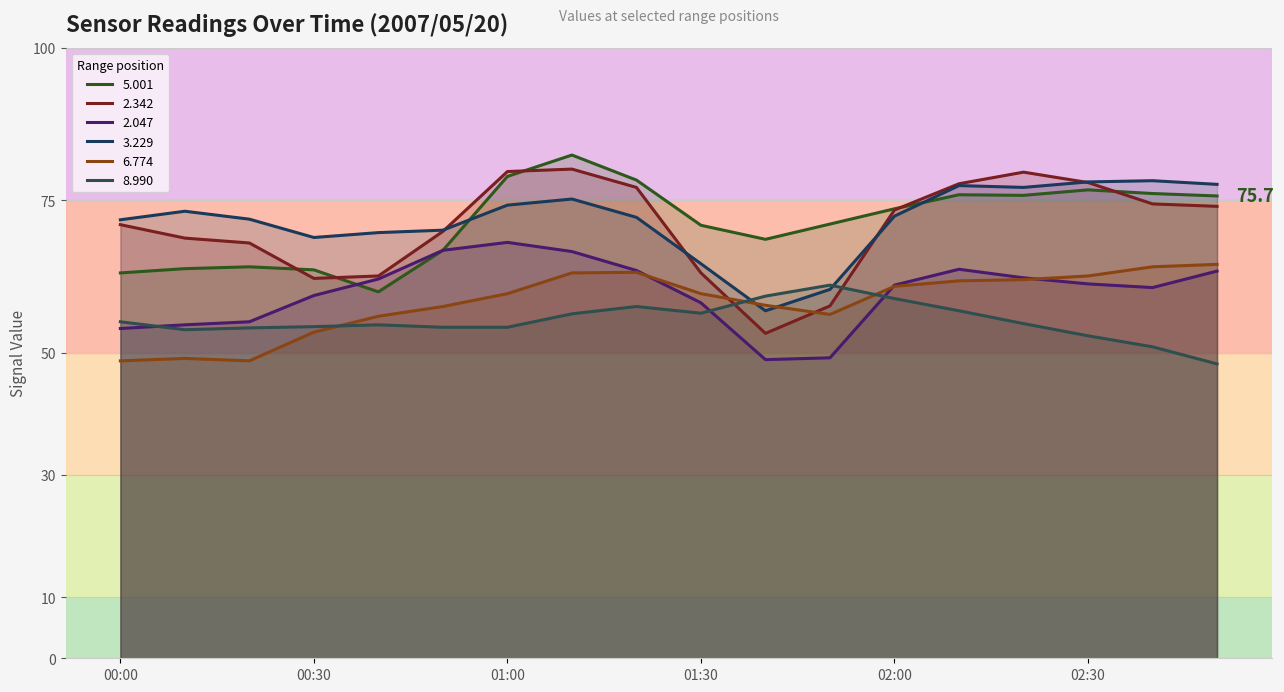

At which category is the sum across all series the highest?

2007/05/20 01:10